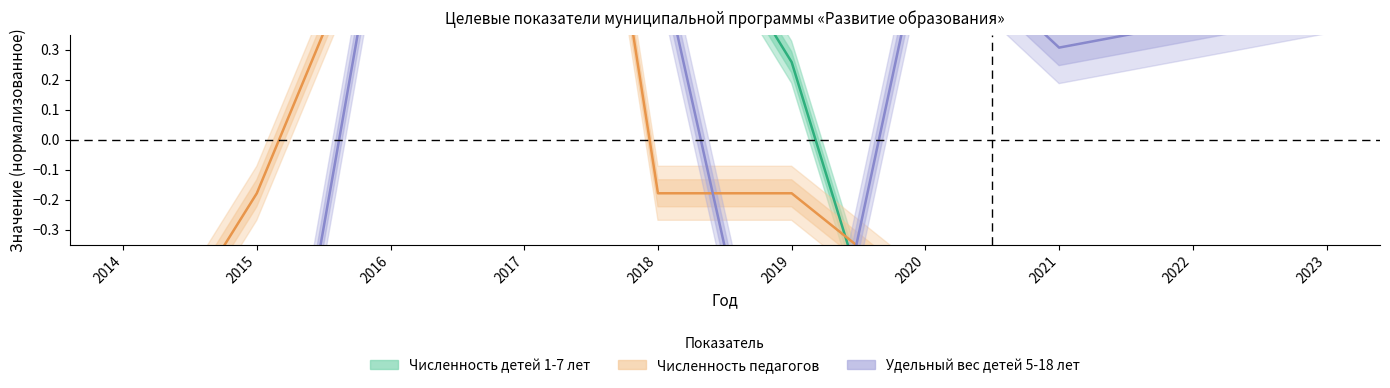

What is the total value across all series at 2015?

-0.5